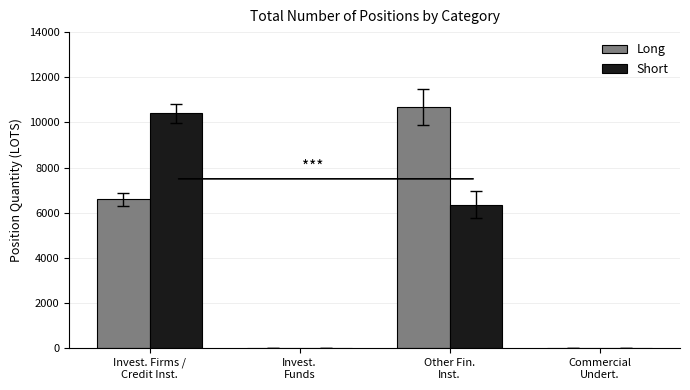

What is the difference between the Long values at Other Fin.
Inst. and Commercial
Undert.?

10680.0